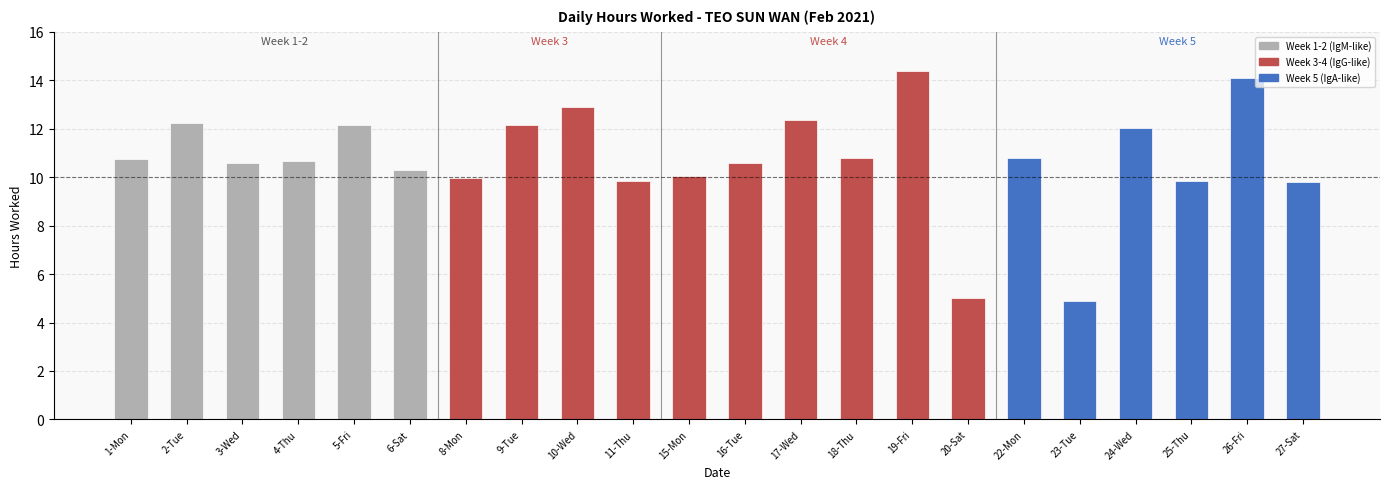

What is the minimum value shown in the chart?

4.9